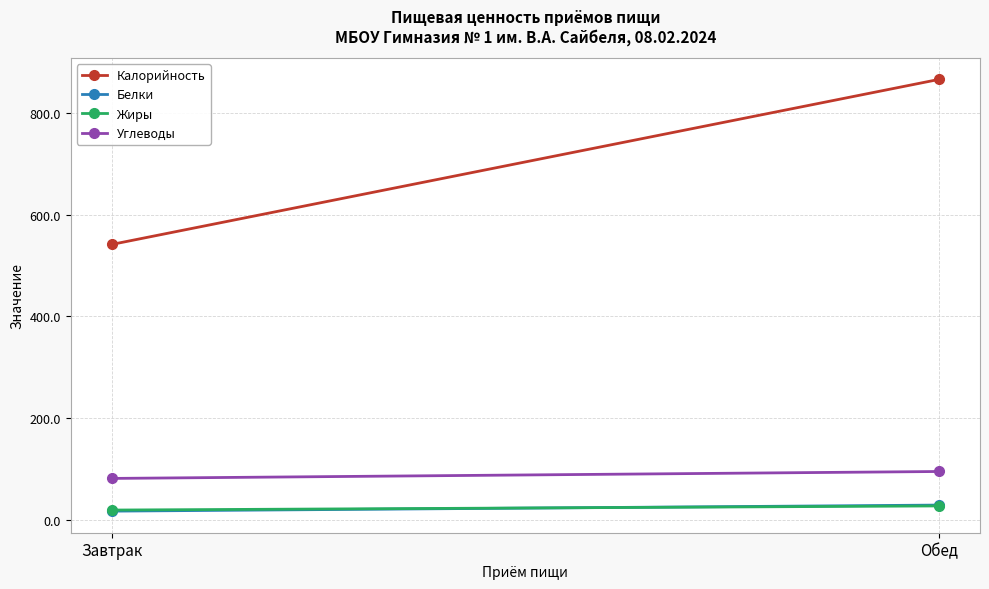

Between Завтрак and Обед, which series saw the biggest shift?

Калорийность